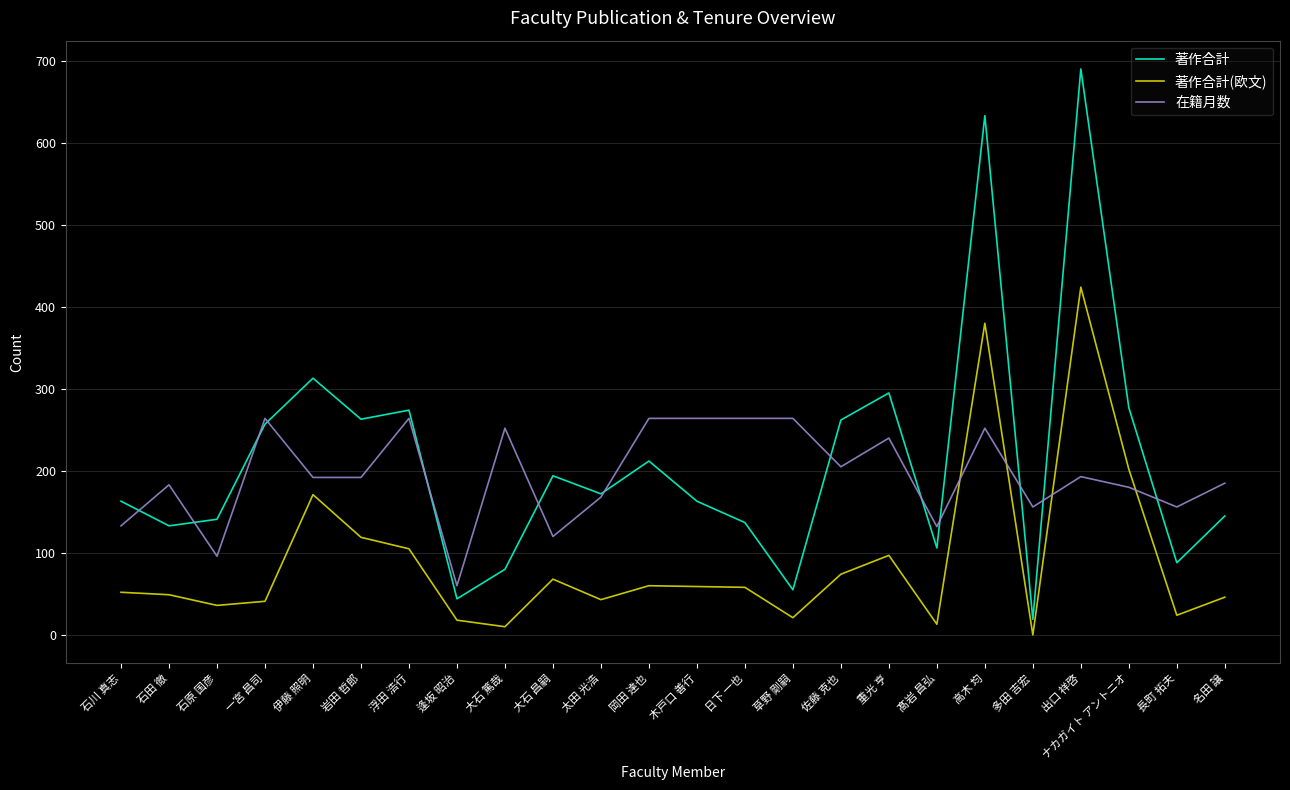

True or false: 著作合計 has more than 2 interior local peaks.

True